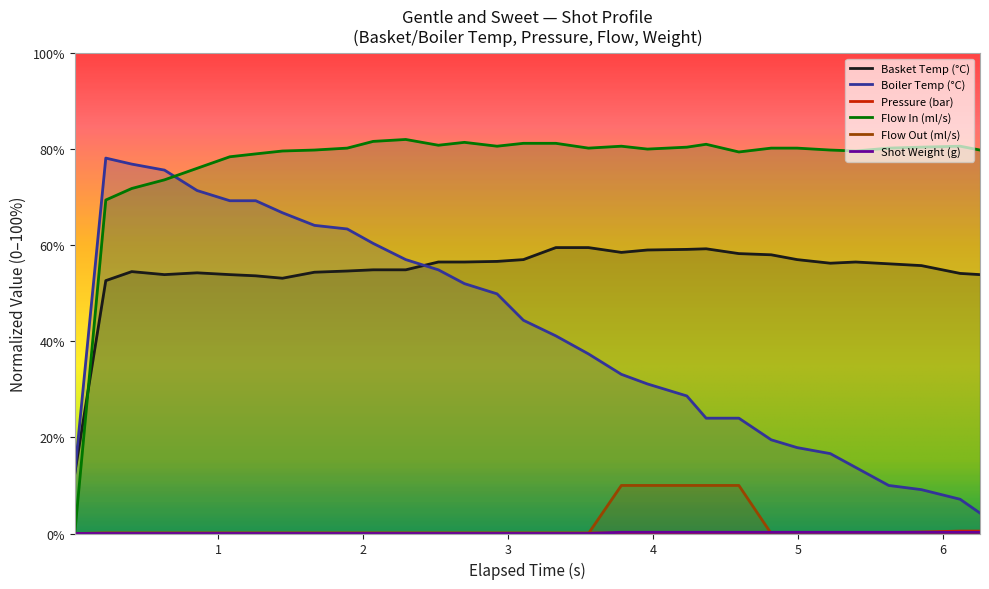

Does the chart display data point markers on the line(s)?

No